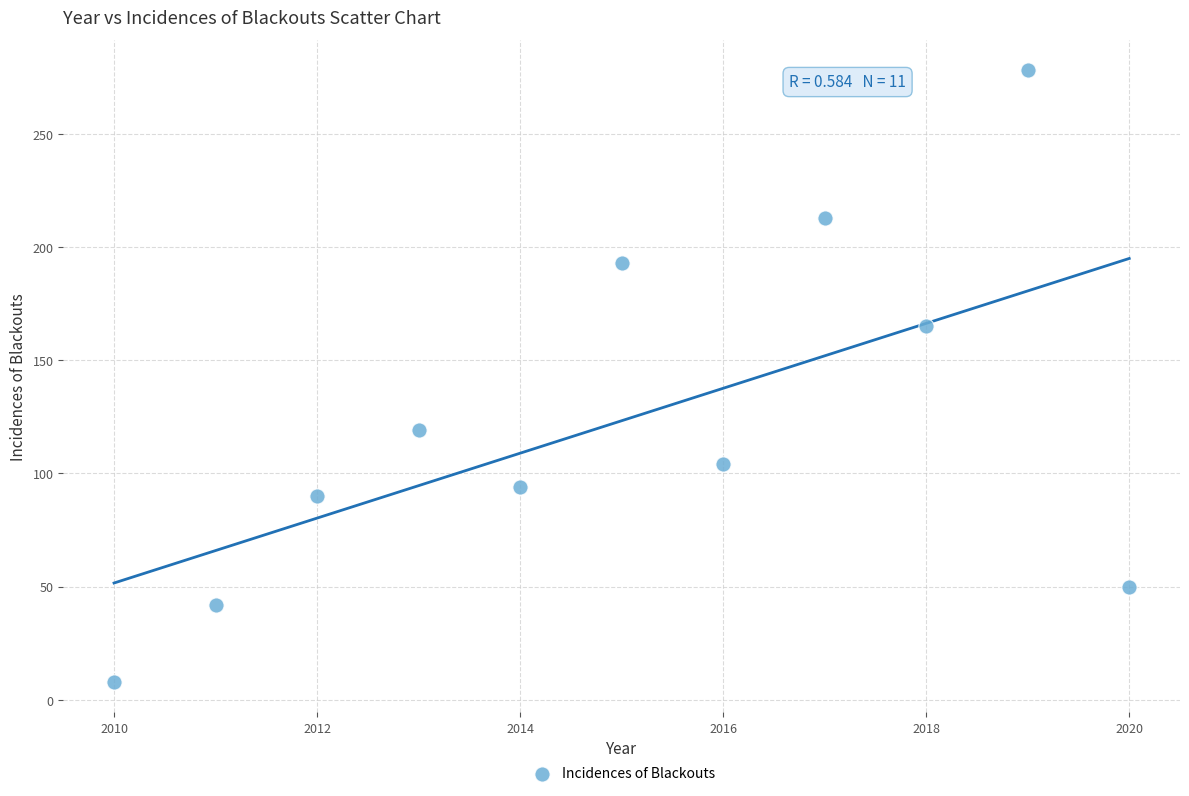

What is the average X value?

2015